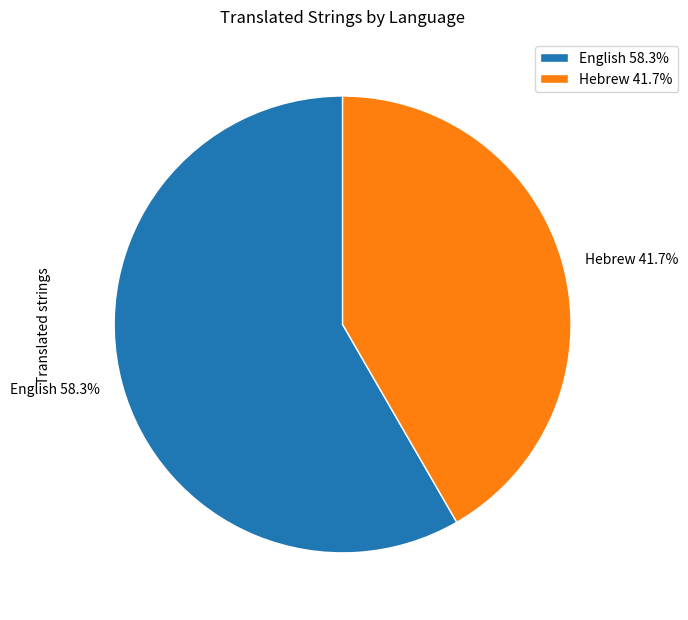

Does any single category account for the majority?

Yes